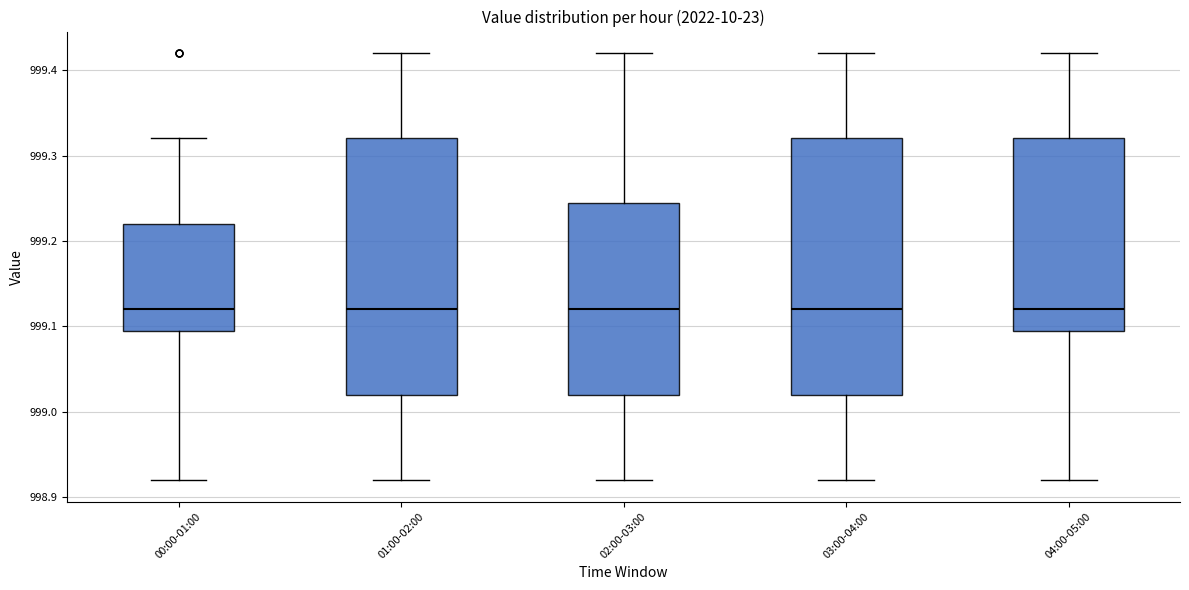

Where is the lower edge of the box for 00:00-01:00 on the y-axis? The values are not printed on the chart, so give them approximately, as read against the axis.

999.10